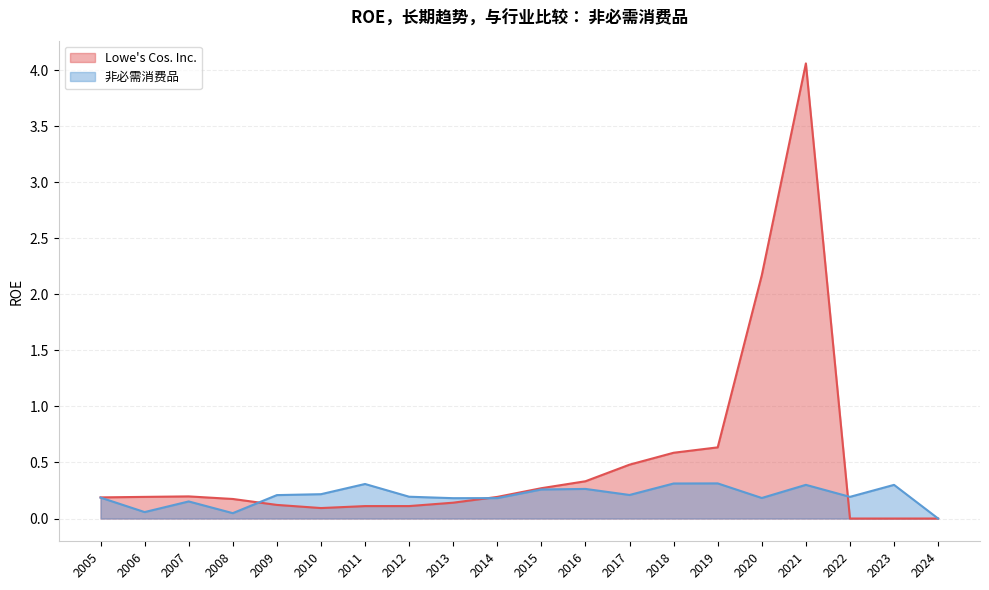

Which series has the widest spread of values?

Lowe's Cos. Inc.